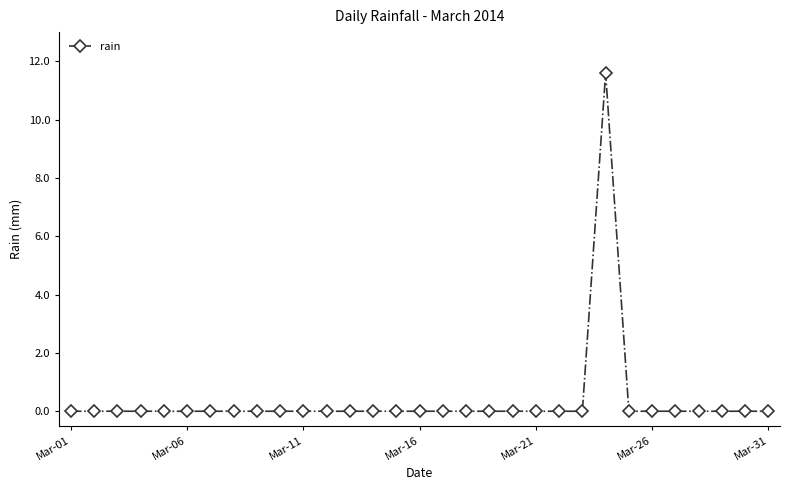

What is the greatest value displayed?

11.6